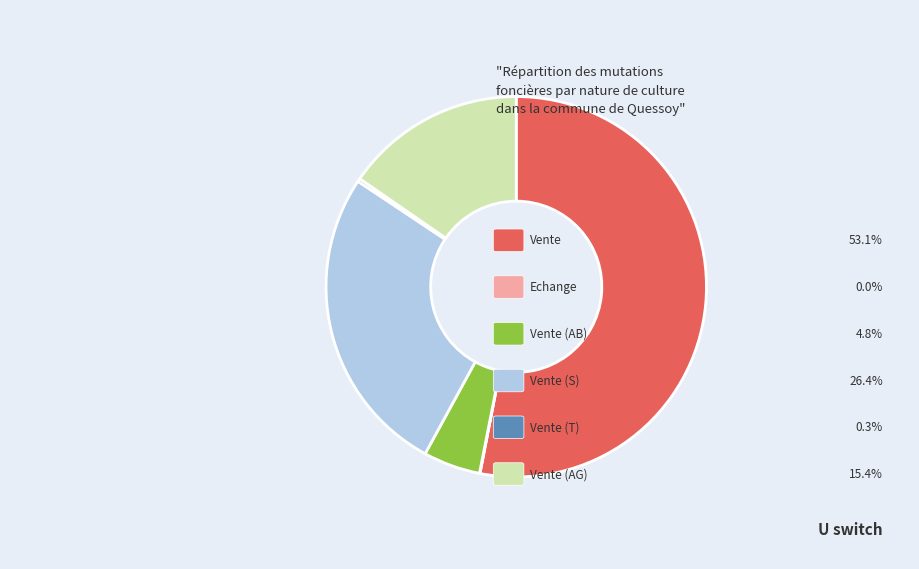

Is there a majority slice in this chart?

Yes